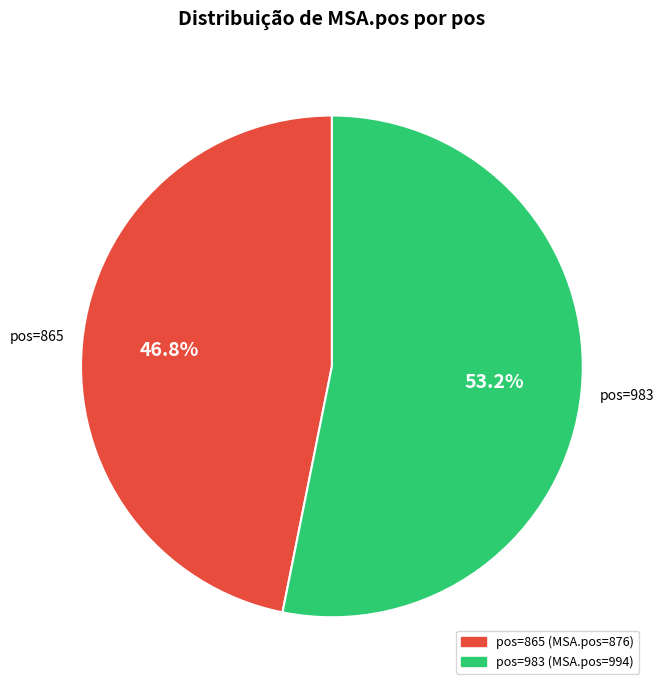

Does any single category account for the majority?

Yes